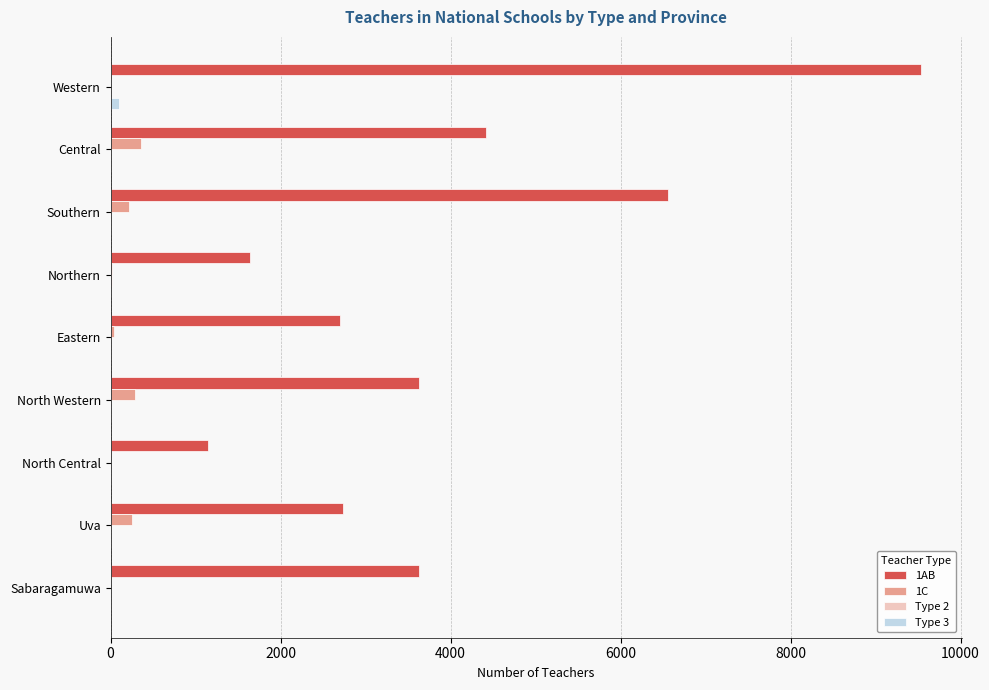

Between North Central and Uva, which series saw the biggest shift?

1AB